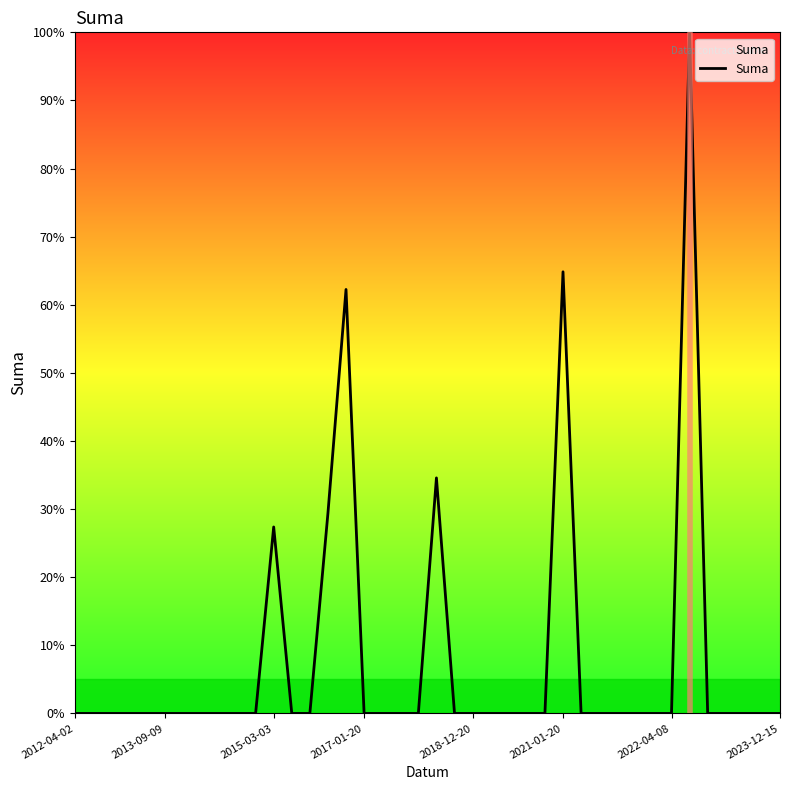

Reading left to right, extract all data points from this chart.

0.0	0.0	0.0	0.0	0.0	0.0	0.0	0.0	0.0	0.0	0.0	27.4	0.0	0.0	29.4	62.2	0.0	0.0	0.0	0.0	34.6	0.0	0.0	0.0	0.0	0.0	0.0	64.8	0.0	0.0	0.0	0.0	0.0	0.0	100.0	0.0	0.0	0.0	0.0	0.0